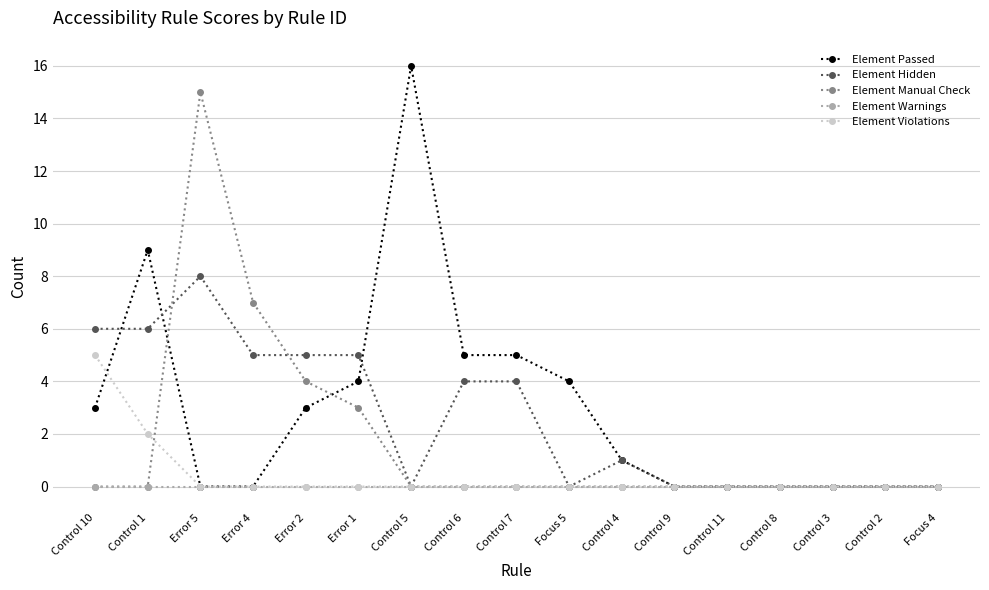

What position from the left is Error 5?

3